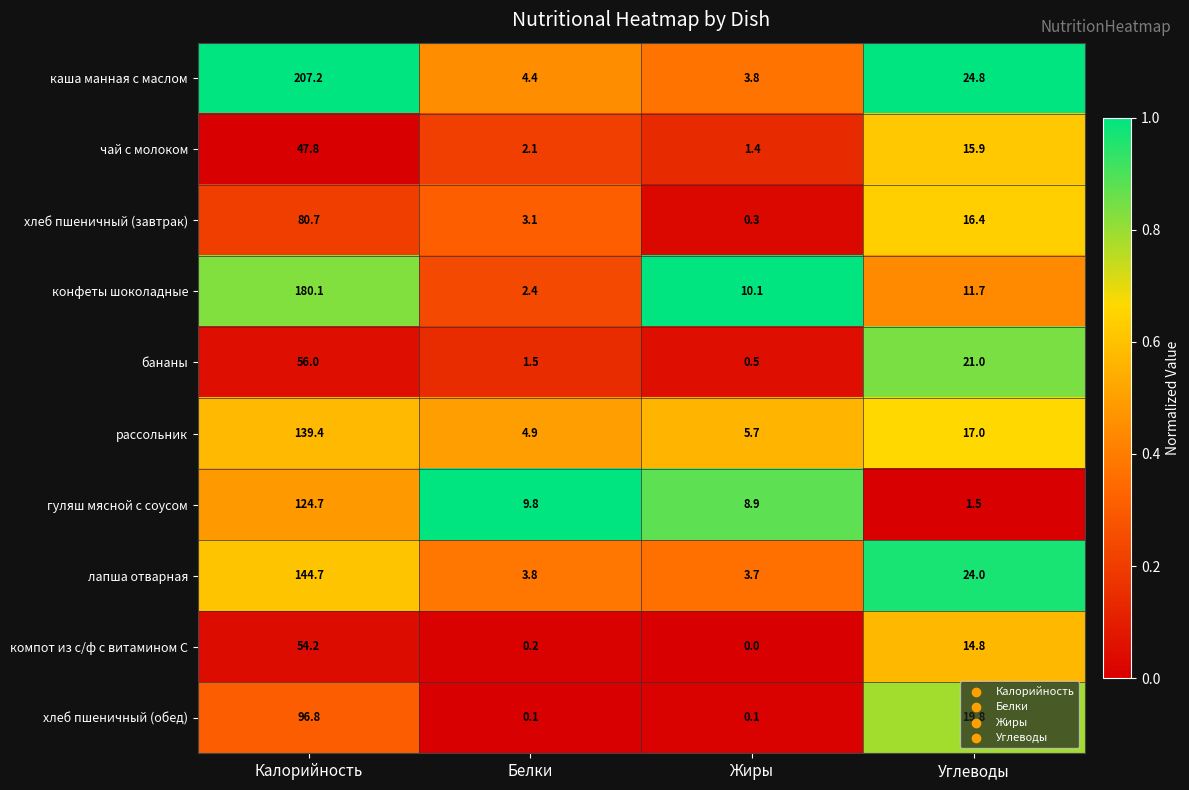

The гуляш мясной с соусом series shows 4.6 at Белки. True or false?

False